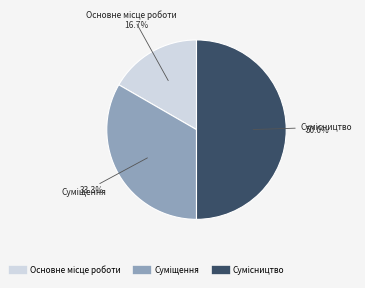

Count the number of slices in the pie.

3